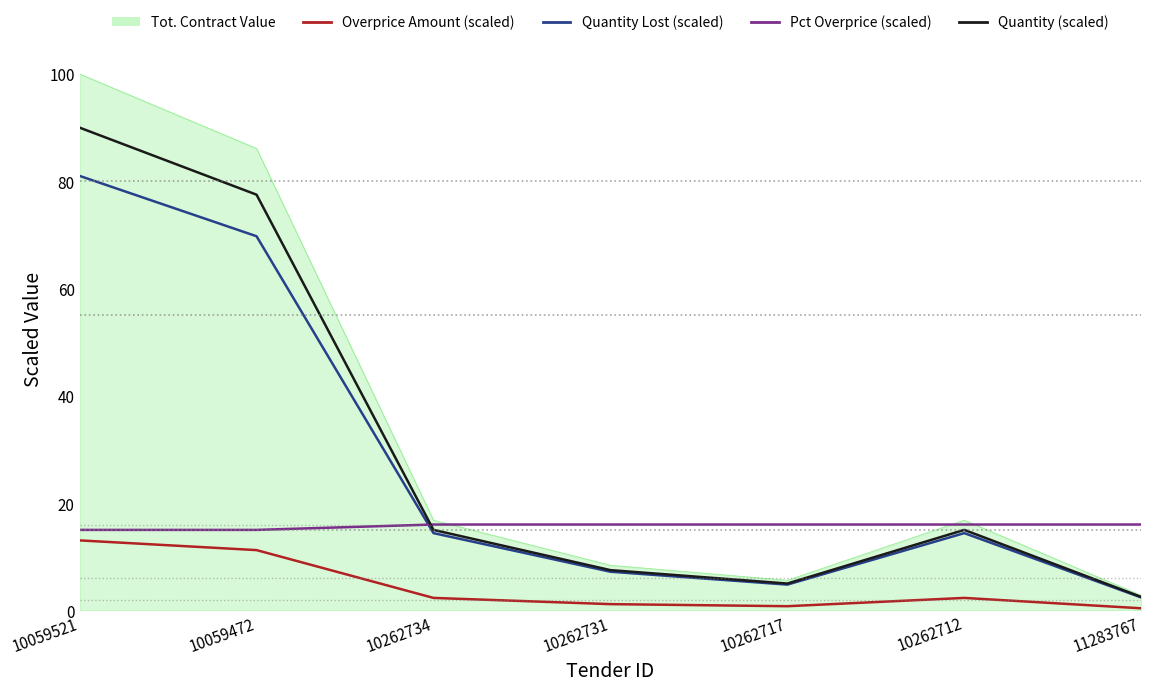

After their last crossing, which series has the higher values: Quantity Lost (scaled) or Pct Overprice (scaled)?

Pct Overprice (scaled)